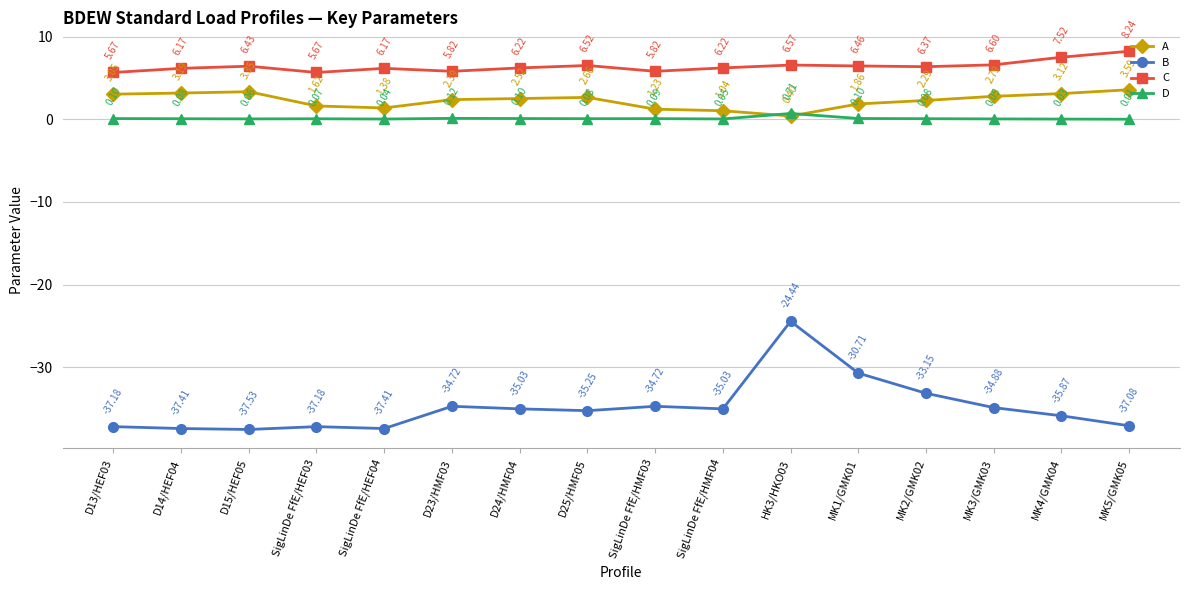

What is the minimum value shown in the chart?

-37.5